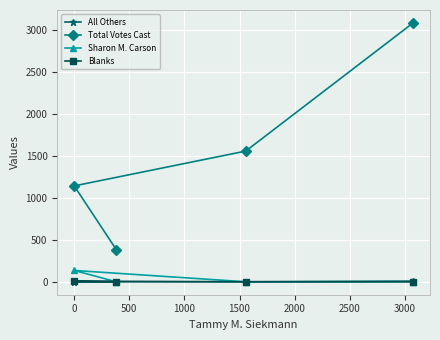

Reading left to right, transcribe all the data shown in this chart.

All Others: 2	1	0	8
Total Votes Cast: 384	1142	1557	3083
Sharon M. Carson: 0	135	0	1
Blanks: 0	6	0	0